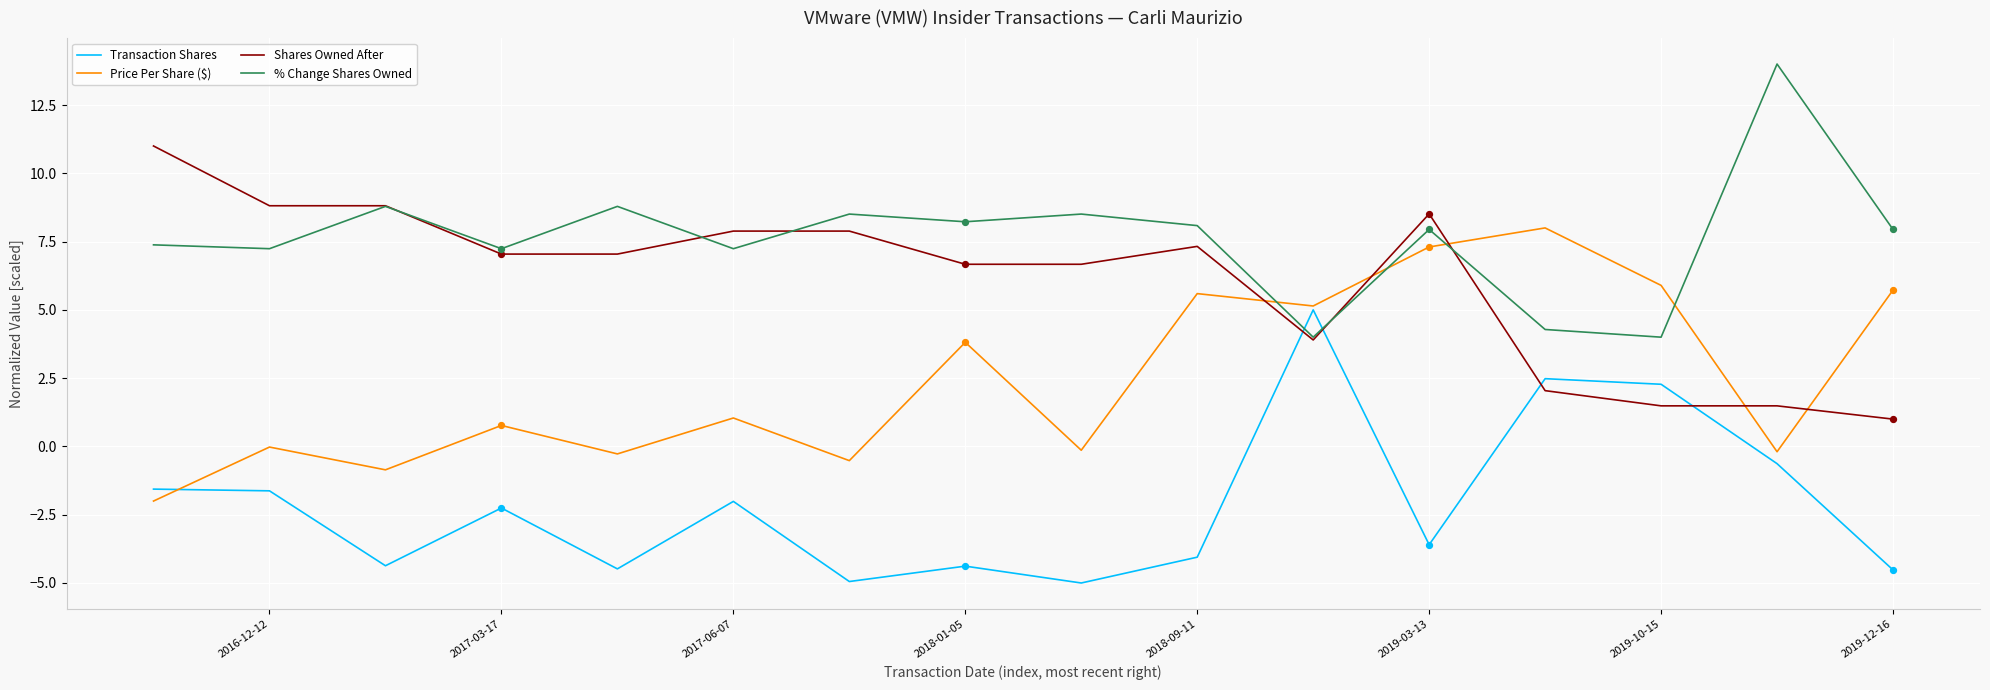

What are all the series names shown in the legend?

Transaction Shares, Price Per Share ($), Shares Owned After, % Change Shares Owned